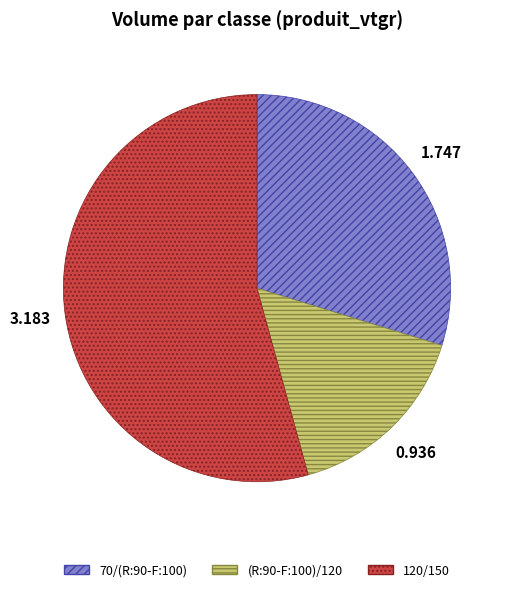

Which category has the smallest portion of the pie?

(R:90-F:100)/120